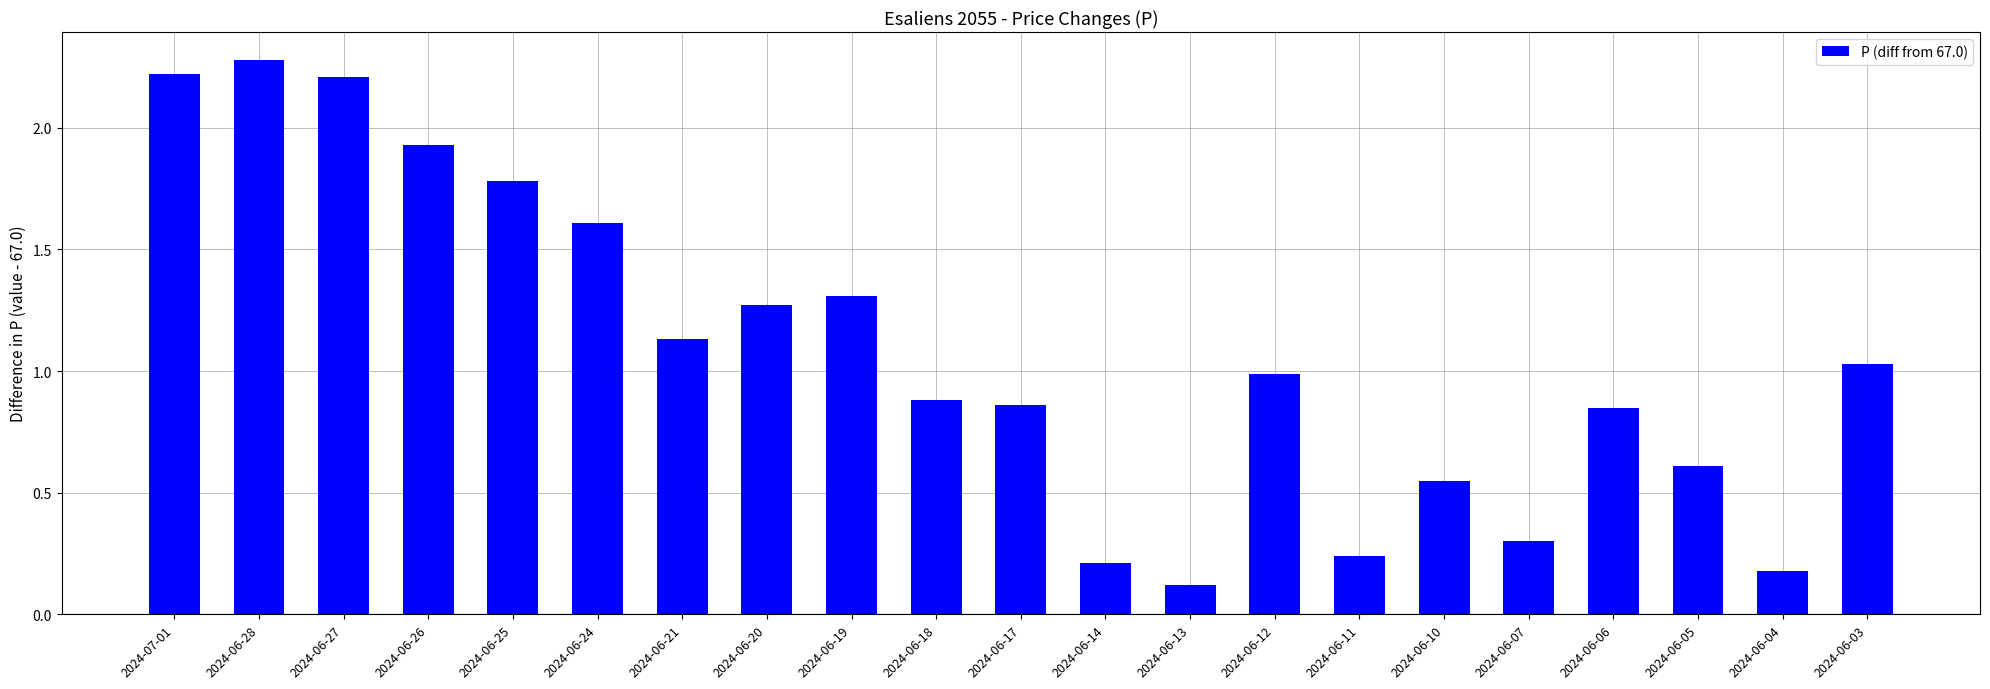

Is it true that the value at 2024-06-10 is 0.4?

False